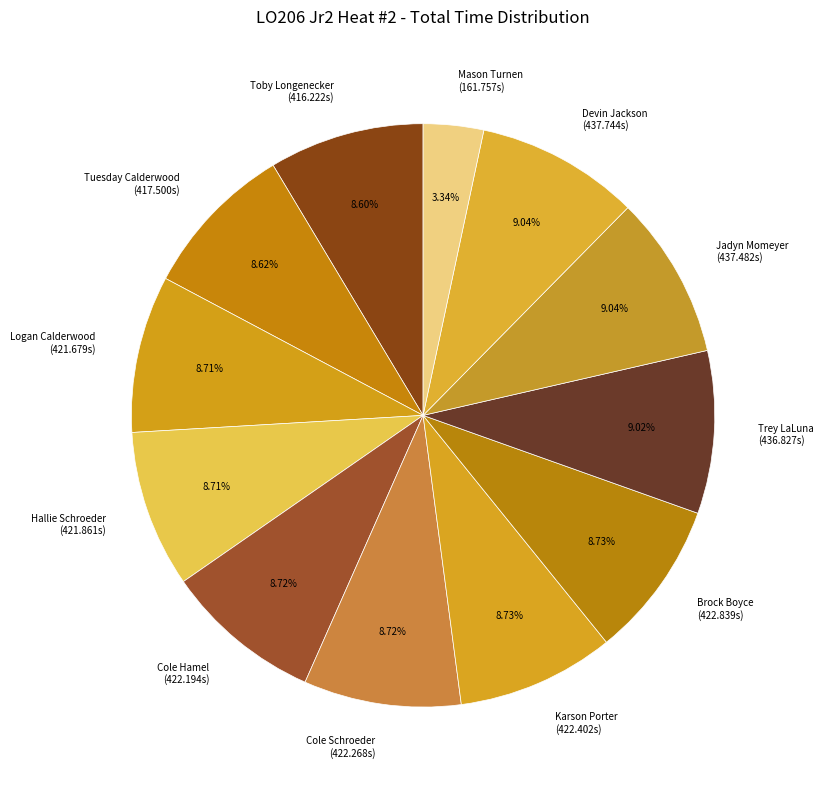

Does Jadyn Momeyer account for over 50% of the chart?

No